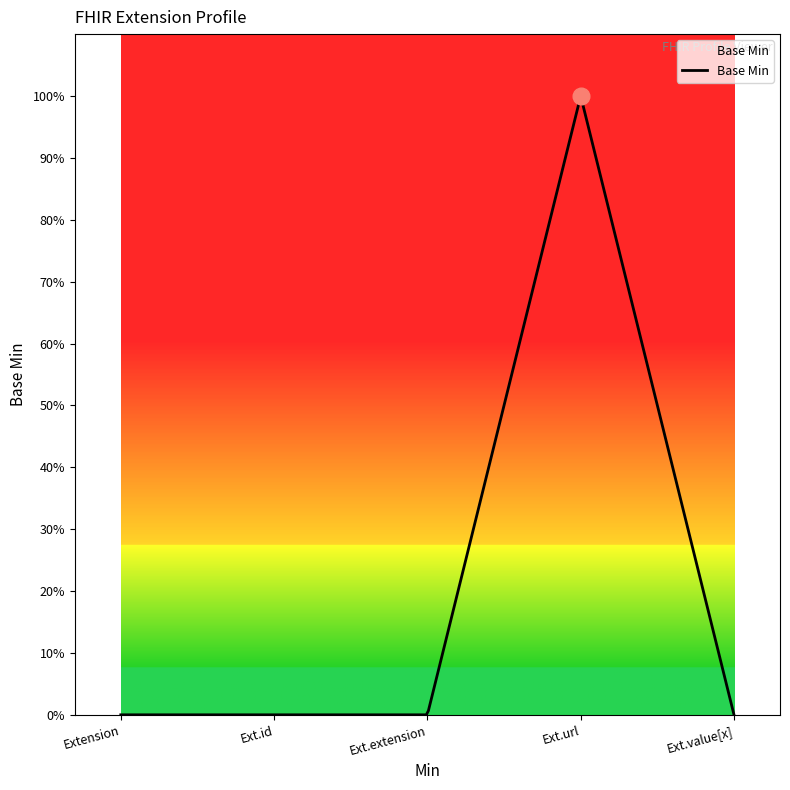

Reading left to right, list all the values displayed in this chart.

0	0	0	1	0